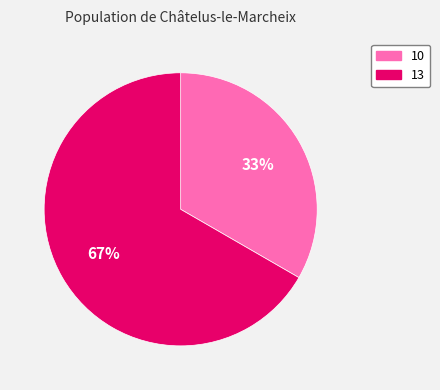

Is the sum of 10 and 13 greater than half?

Yes